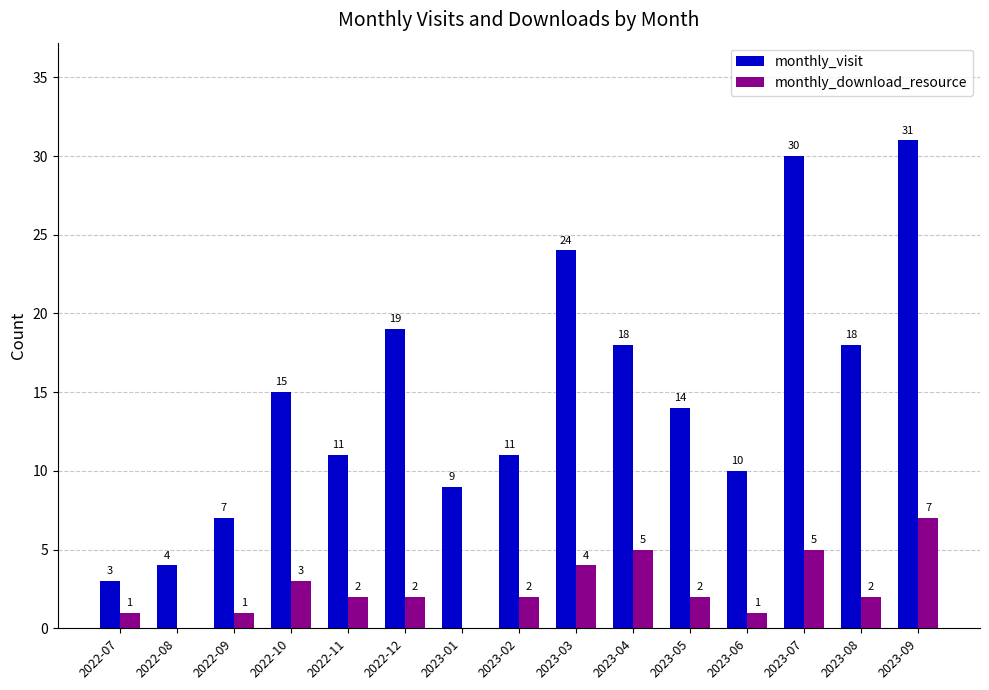

At which label does monthly_visit reach its peak?

2023-09